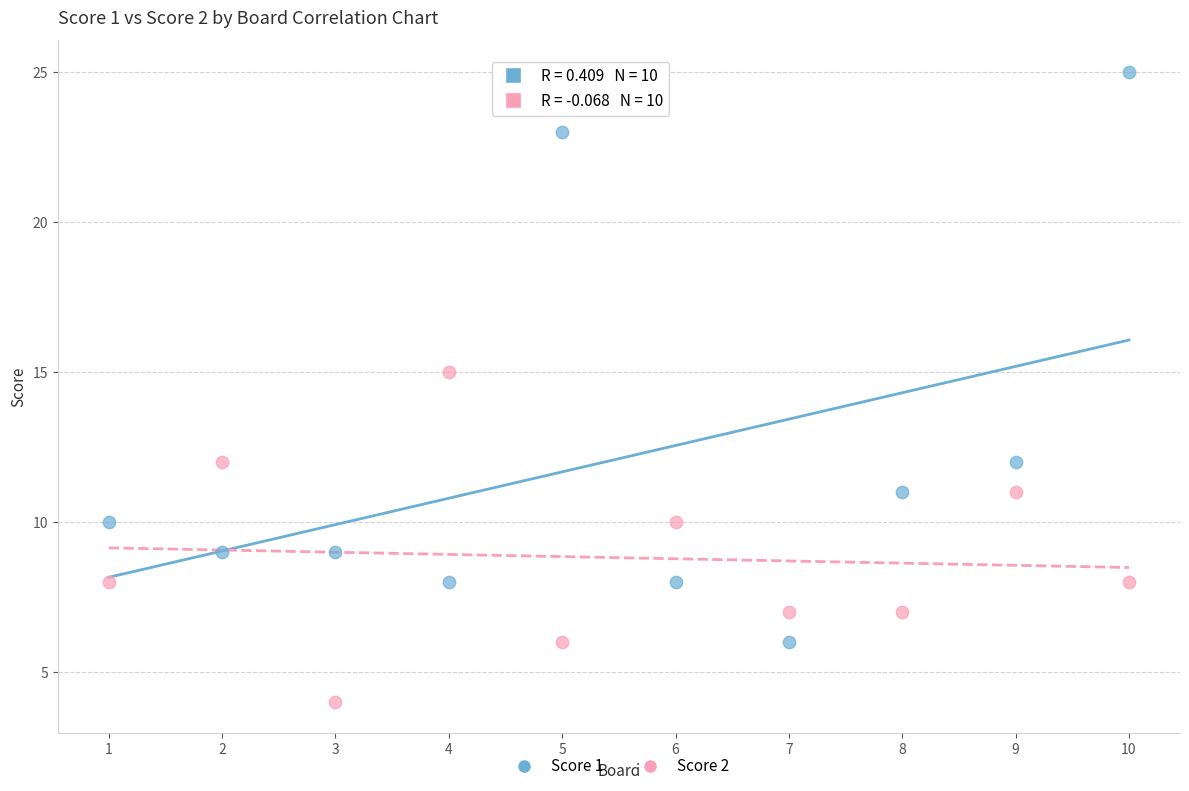

Which series contains the highest Y value?

Score 1